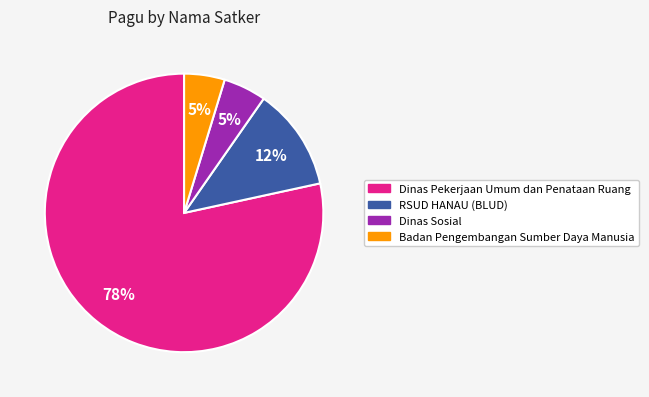

How many slices are in this pie chart?

4